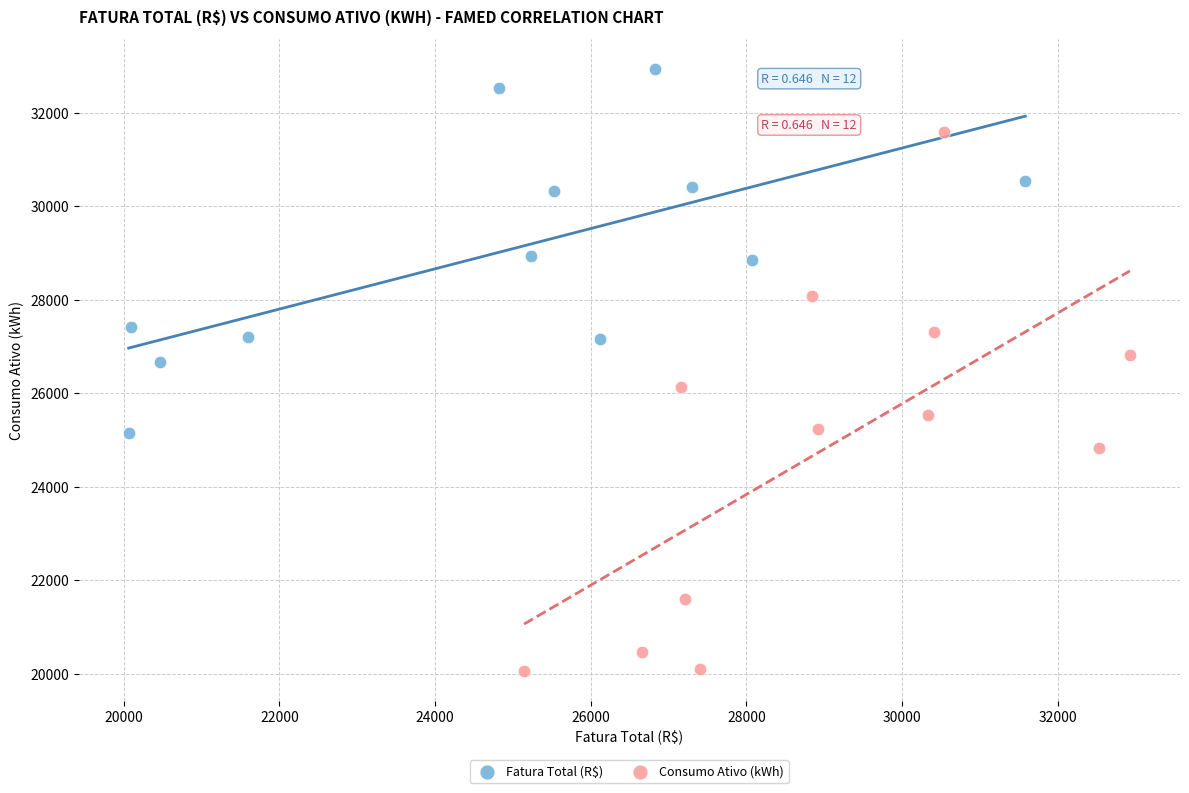

Which series reaches the minimum Y coordinate?

Consumo Ativo (kWh)